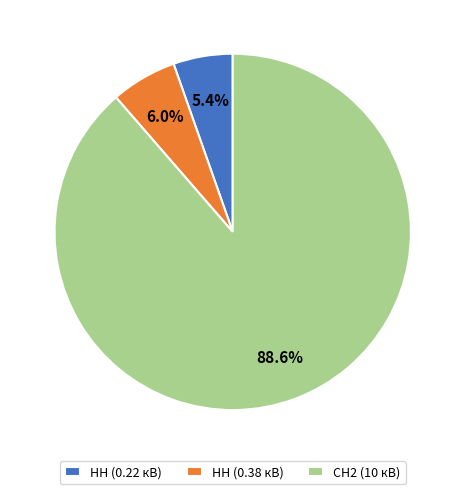

Combined, what portion of the pie is СН2 (10 кВ) and НН (0.38 кВ)?

94.6%